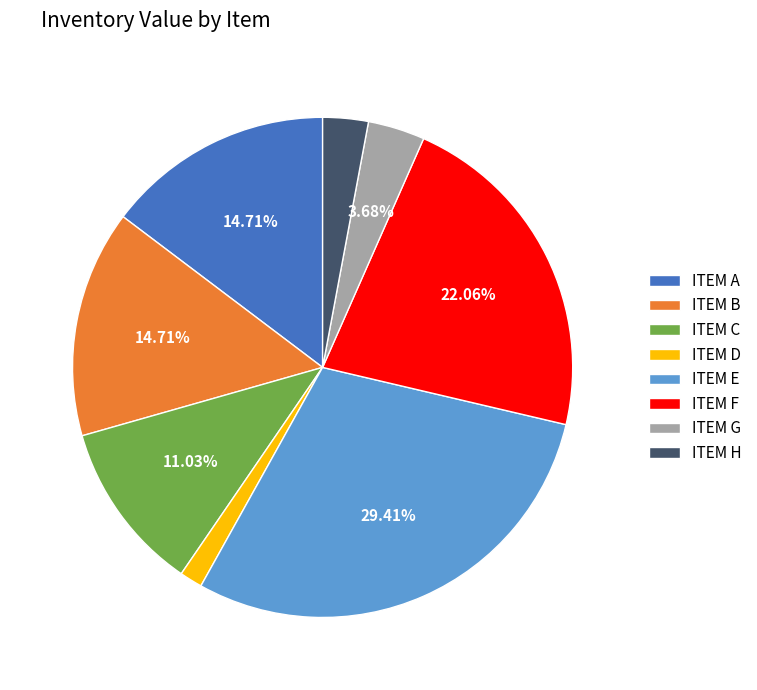

Which slice is the smallest?

ITEM D